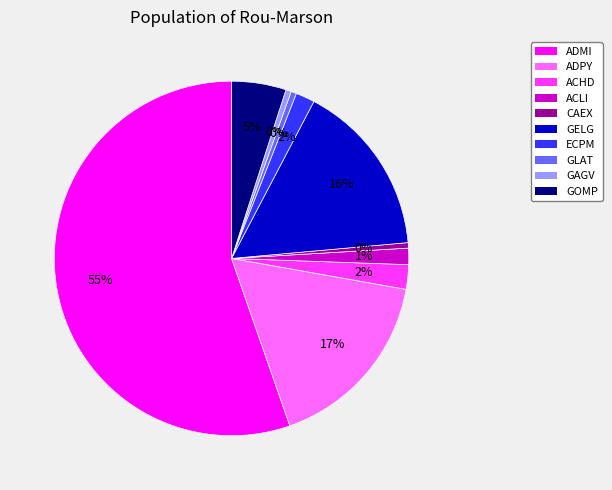

Is GELG the majority of the pie?

No